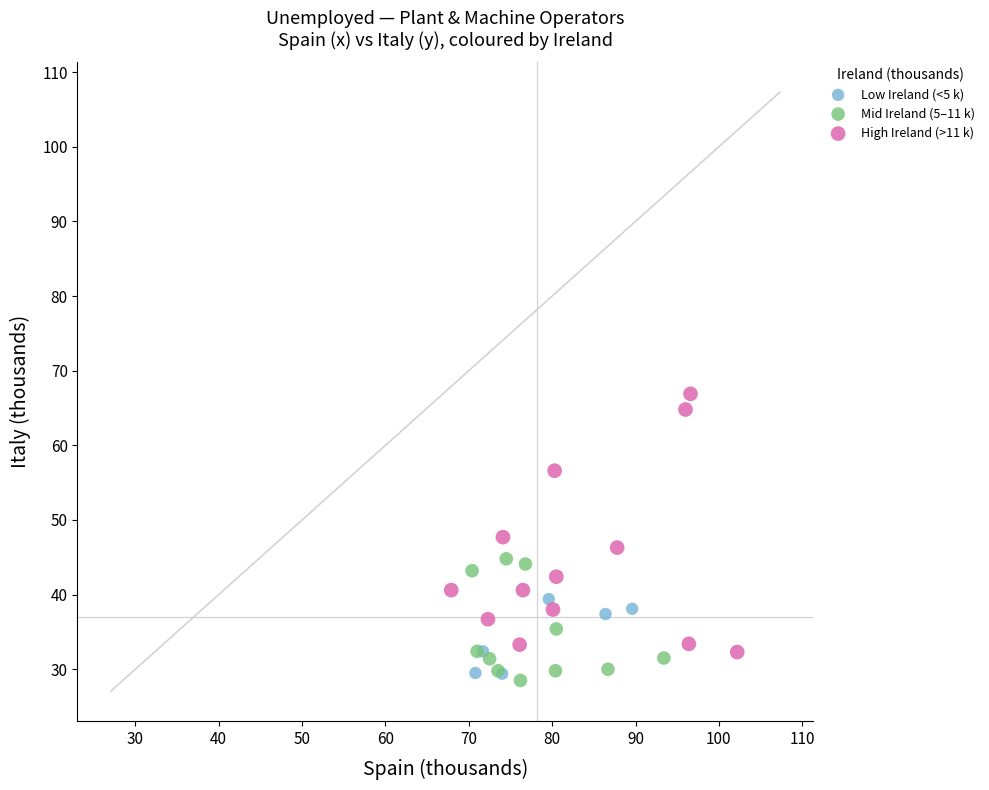

Which series has the widest spread of Y values?

High Ireland (>11 k)